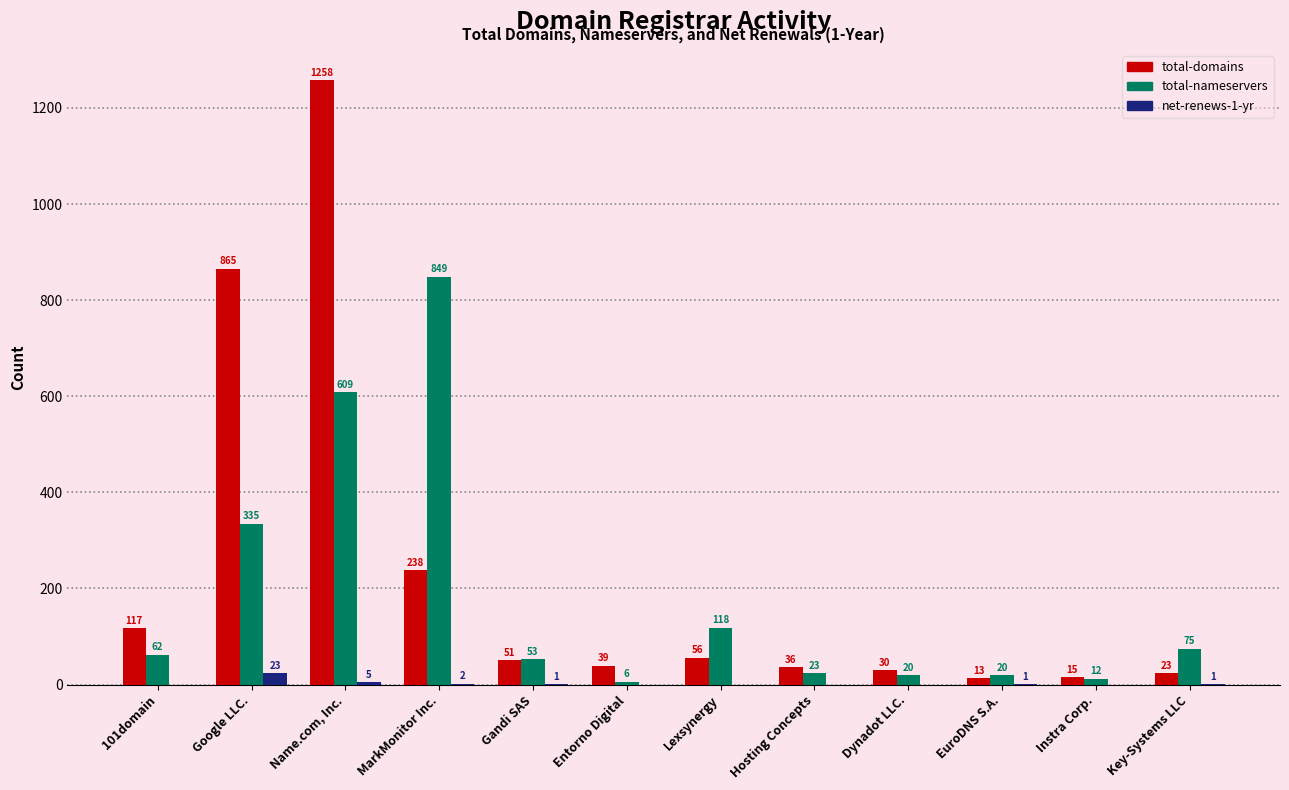

Read the total-nameservers value at Instra Corp..

12